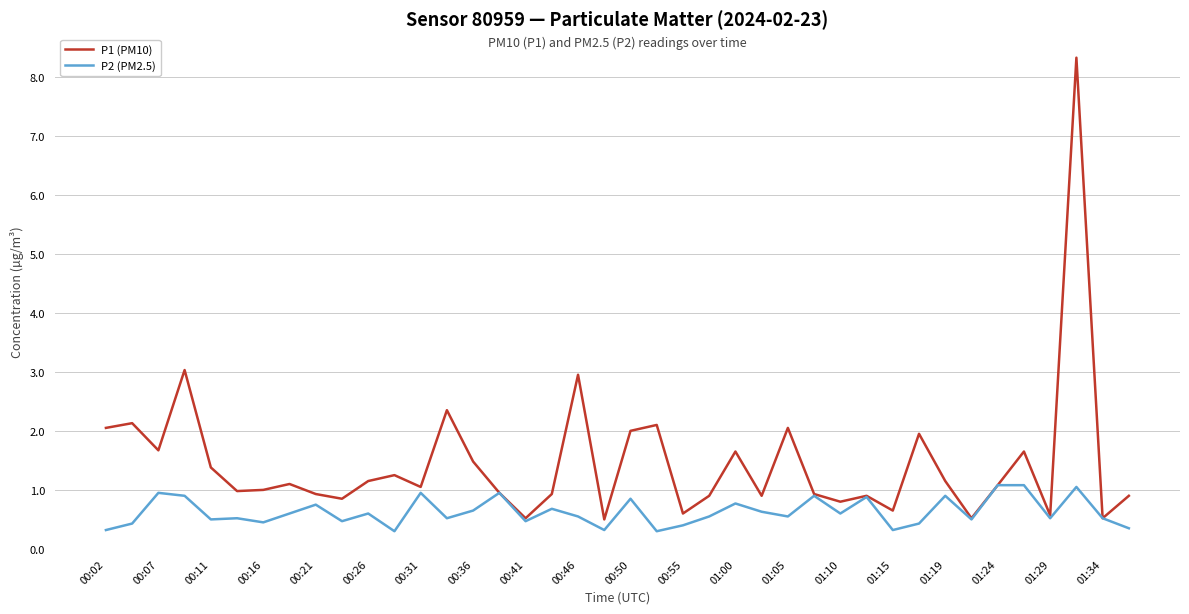

What is the minimum value shown in the chart?

0.3